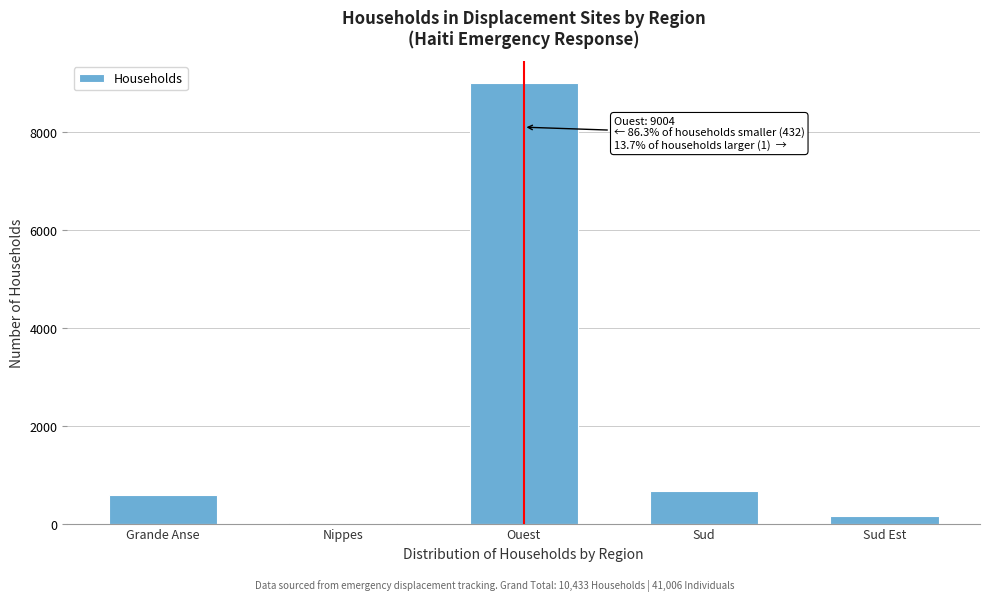

Reading left to right, extract all data points from this chart.

Grande Anse=593	Nippes=8	Ouest=9004	Sud=667	Sud Est=161